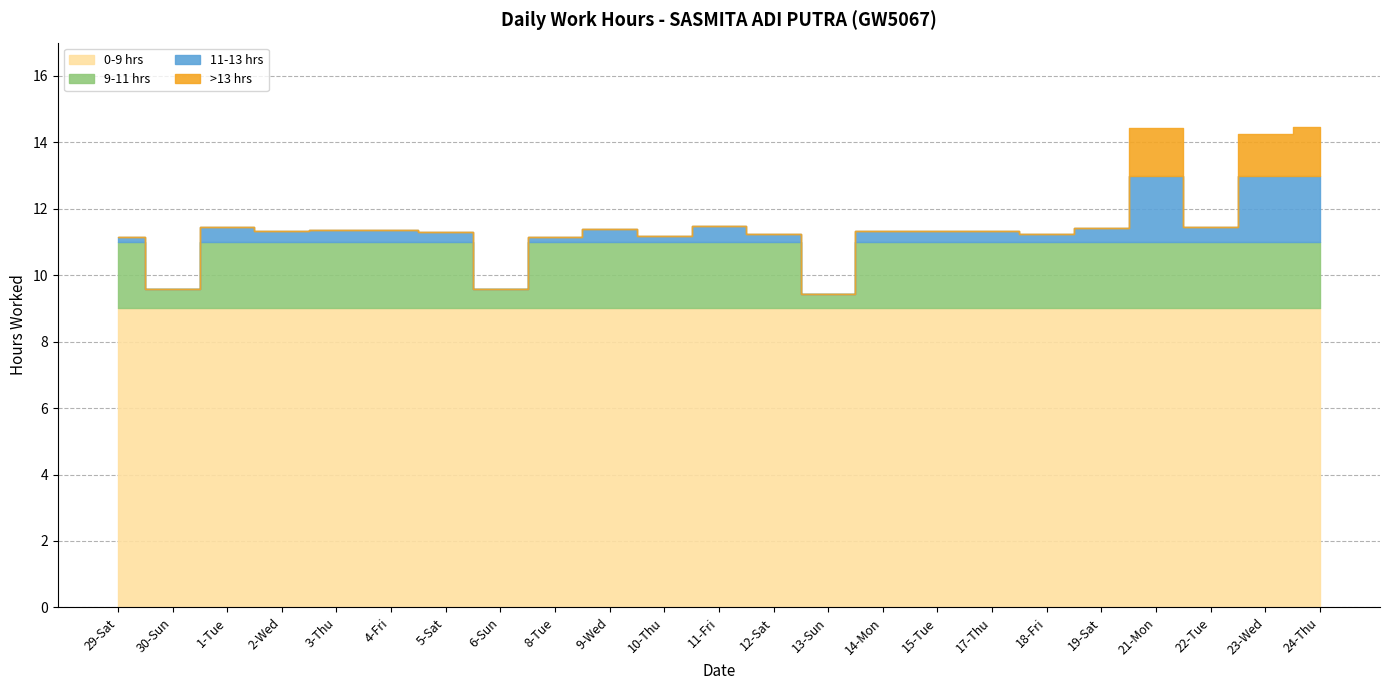

The value at 29-Sat is 11.2. True or false?

True